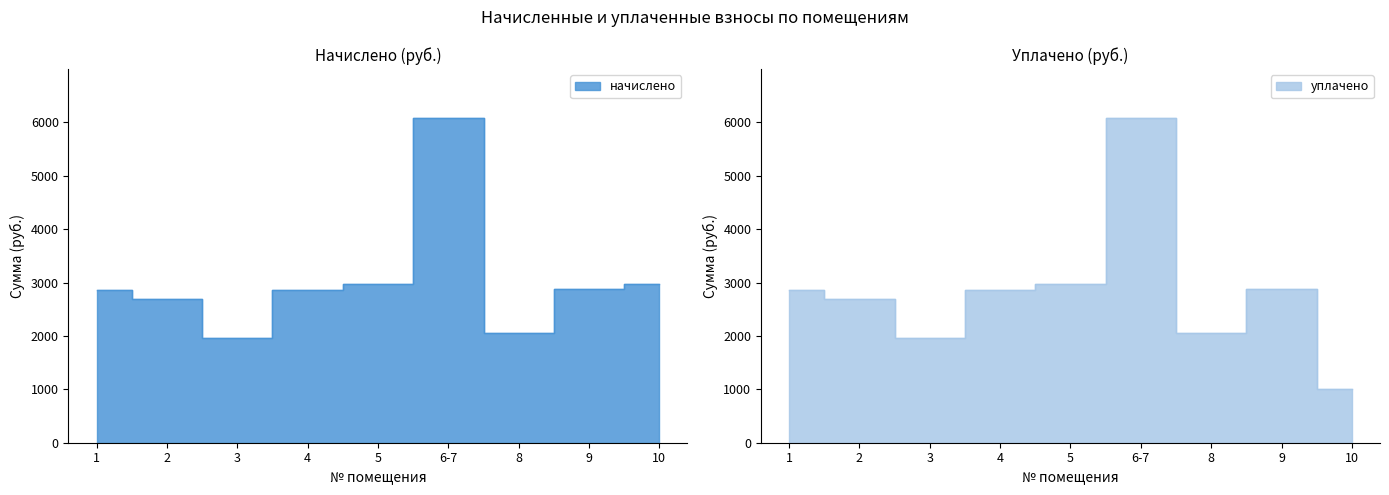

True or false: начислено and уплачено cross at least once.

False